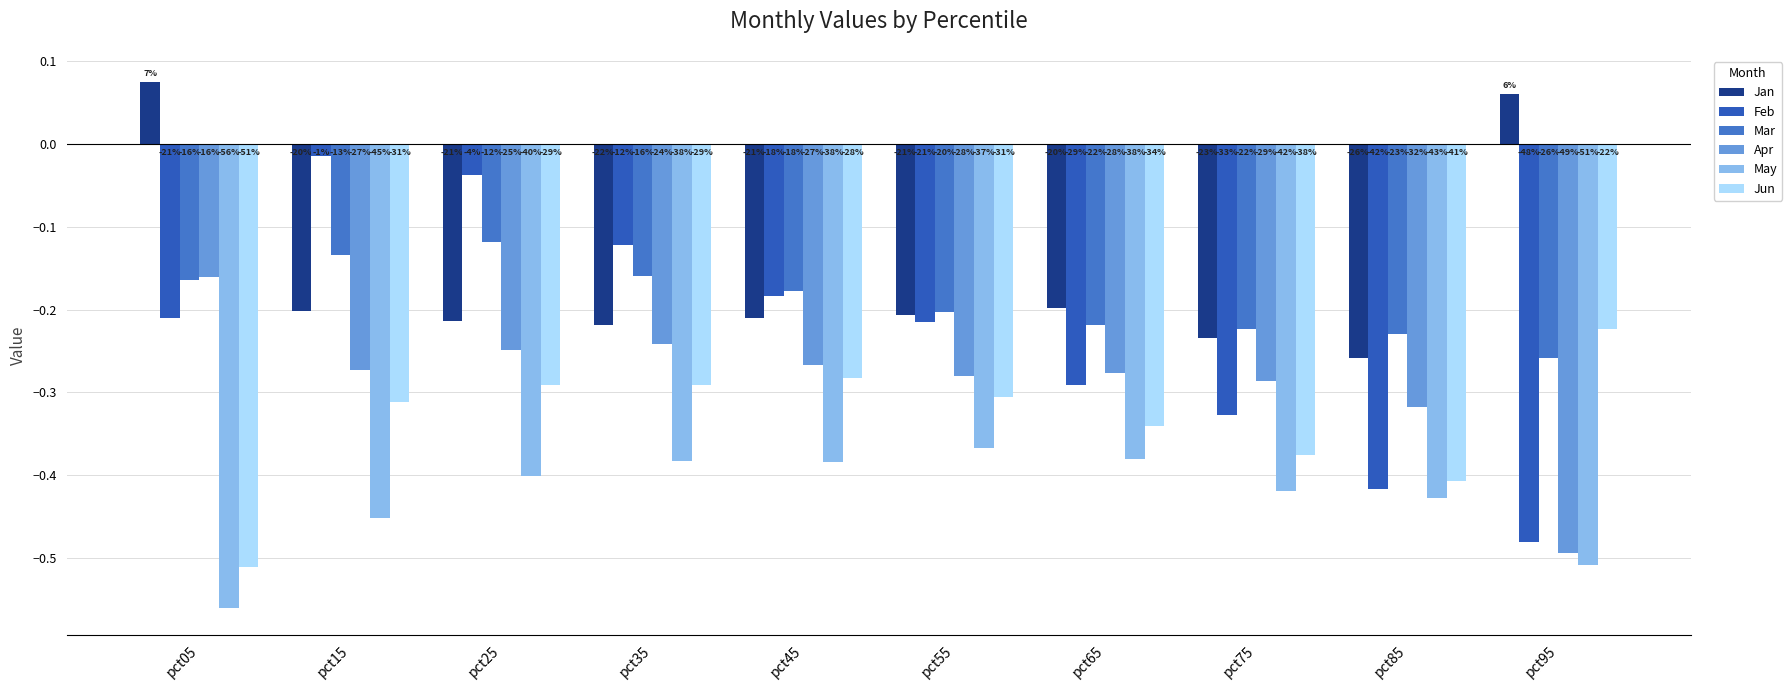

Are the bars horizontal?

No